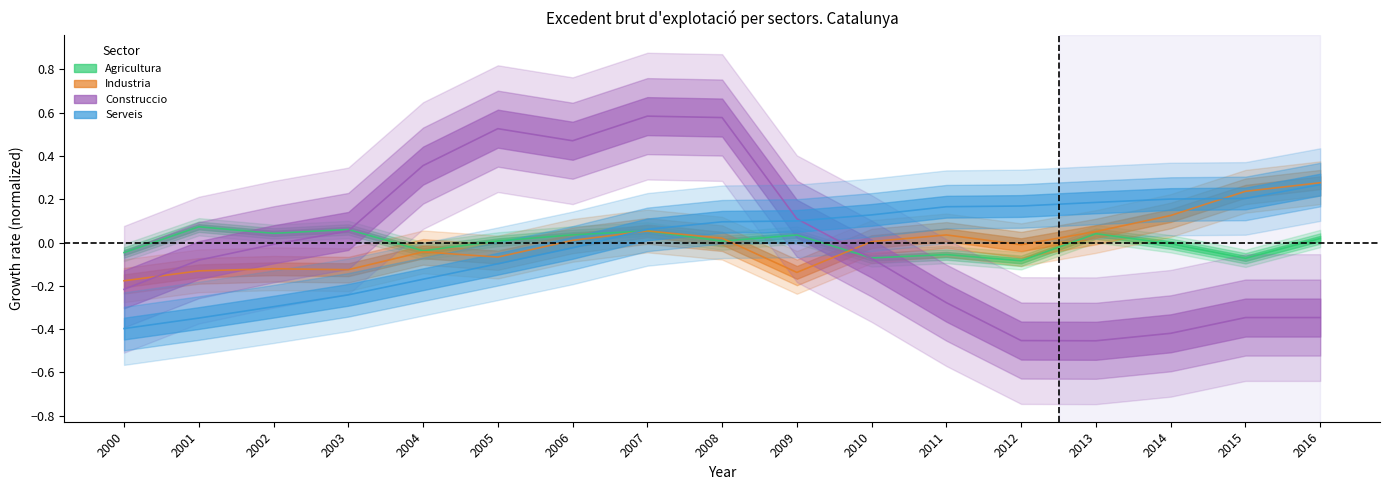

Reading left to right, transcribe all the data shown in this chart.

Agricultura: -0.0	0.1	0.0	0.1	-0.0	0.0	0.0	0.1	0.0	0.0	-0.1	-0.1	-0.1	0.0	-0.0	-0.1	0.0
Industria: -0.2	-0.1	-0.1	-0.1	-0.0	-0.1	0.0	0.1	0.0	-0.1	0.0	0.0	-0.0	0.1	0.1	0.2	0.3
Construccio: -0.2	-0.1	-0.0	0.1	0.4	0.5	0.5	0.6	0.6	0.1	-0.1	-0.3	-0.5	-0.5	-0.4	-0.3	-0.3
Serveis: -0.4	-0.3	-0.3	-0.2	-0.2	-0.1	-0.0	0.1	0.1	0.1	0.1	0.2	0.2	0.2	0.2	0.2	0.3